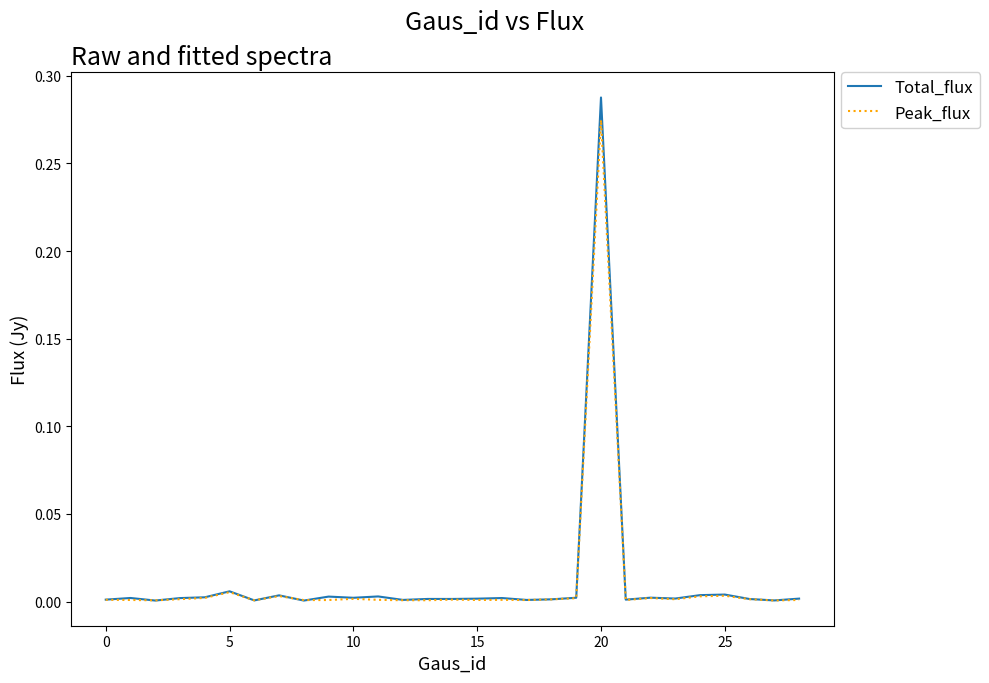

Count the number of categories in the chart.

29